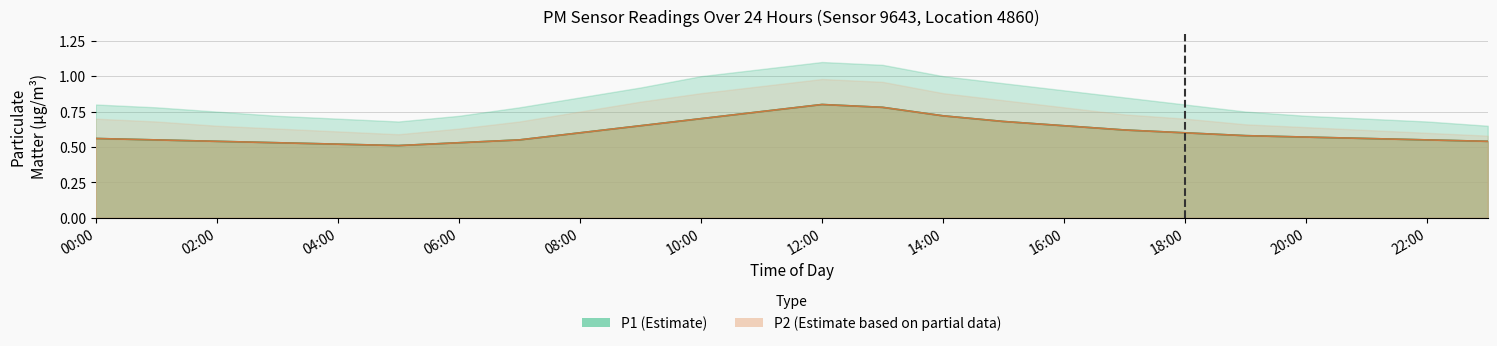

What is the difference between the P2 values at 14:00 and 04:00?

0.2